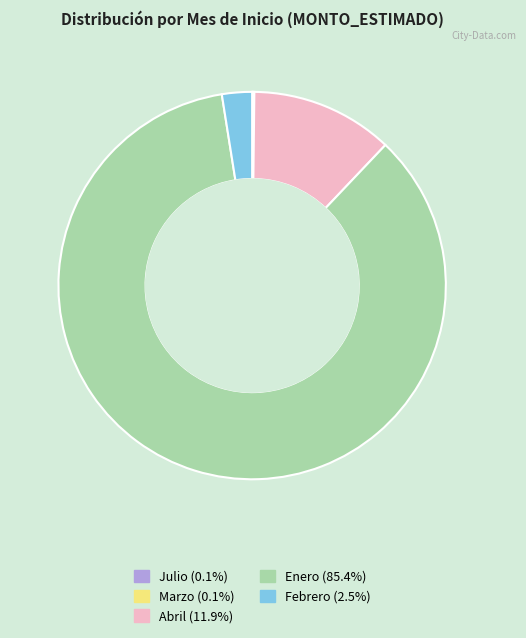

Is there any slice that represents more than half of the pie?

Yes